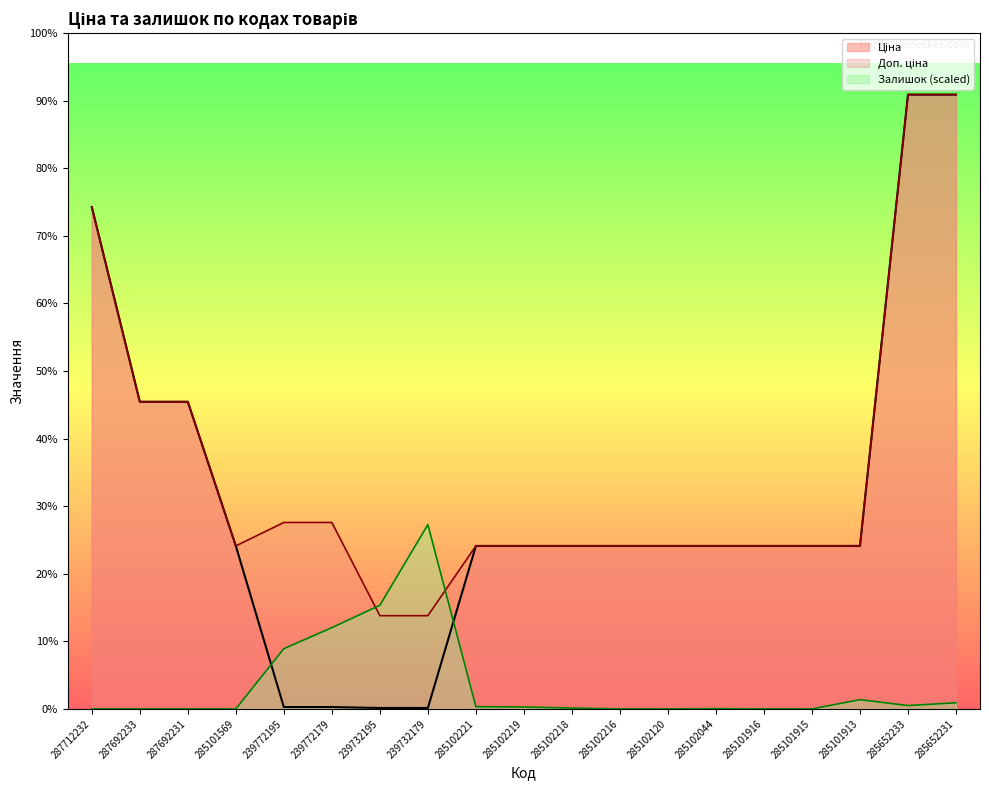

Does the chart display data point markers on the line(s)?

No